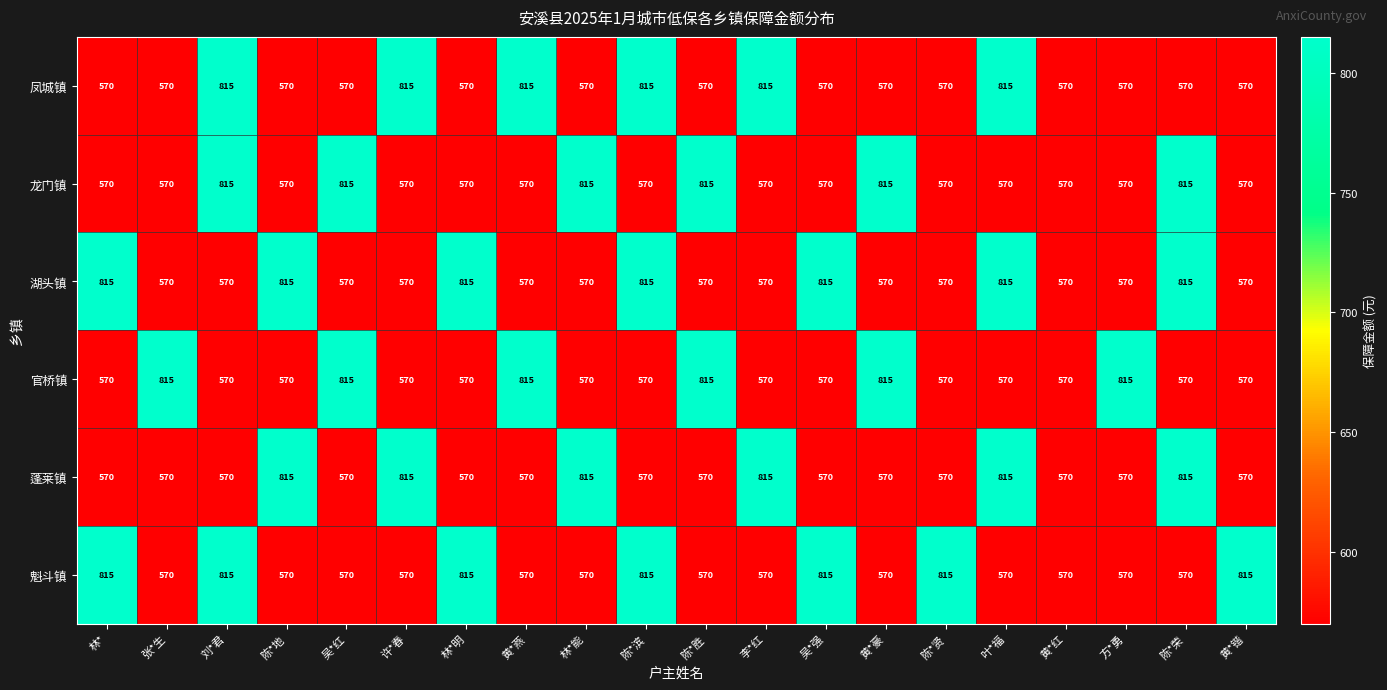

What is the difference between the 湖头镇 values at 陈*贤 and 叶*福?

245